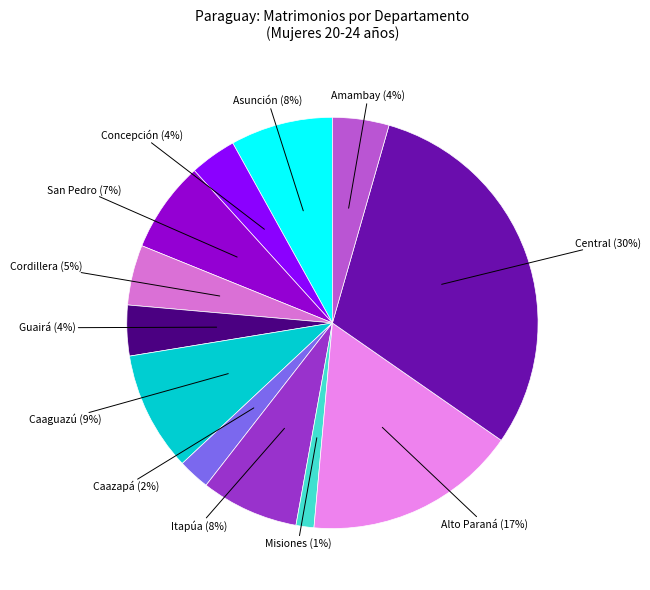

How many slices are in this pie chart?

12